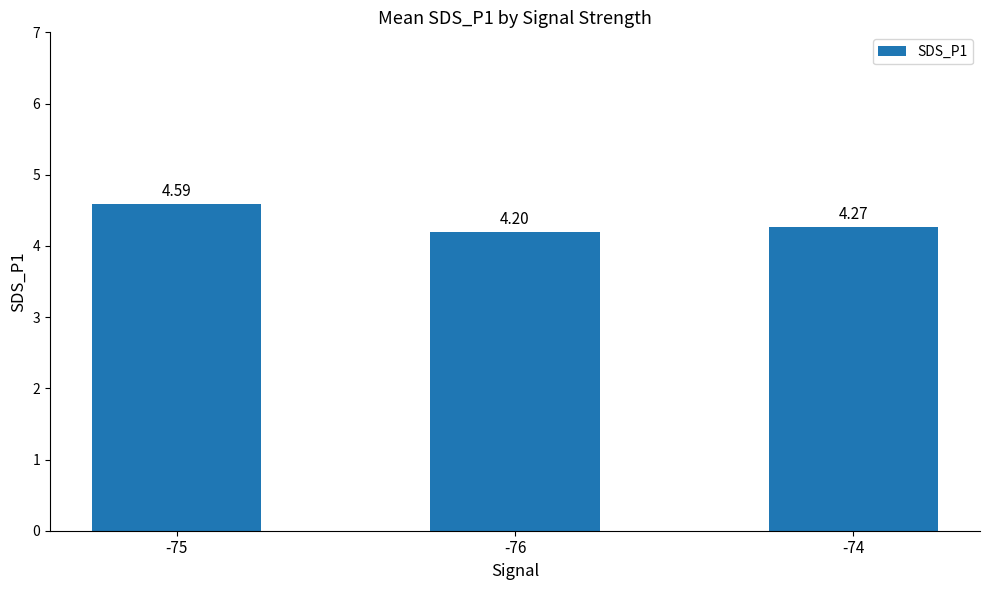

What is the sum of the values at -76 and -75?

8.8